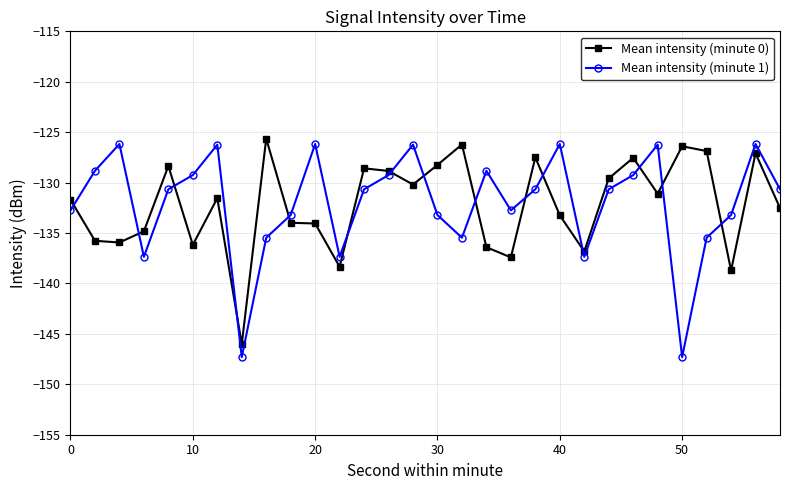

Which series has the largest range (max minus min)?

Mean intensity (minute 1)